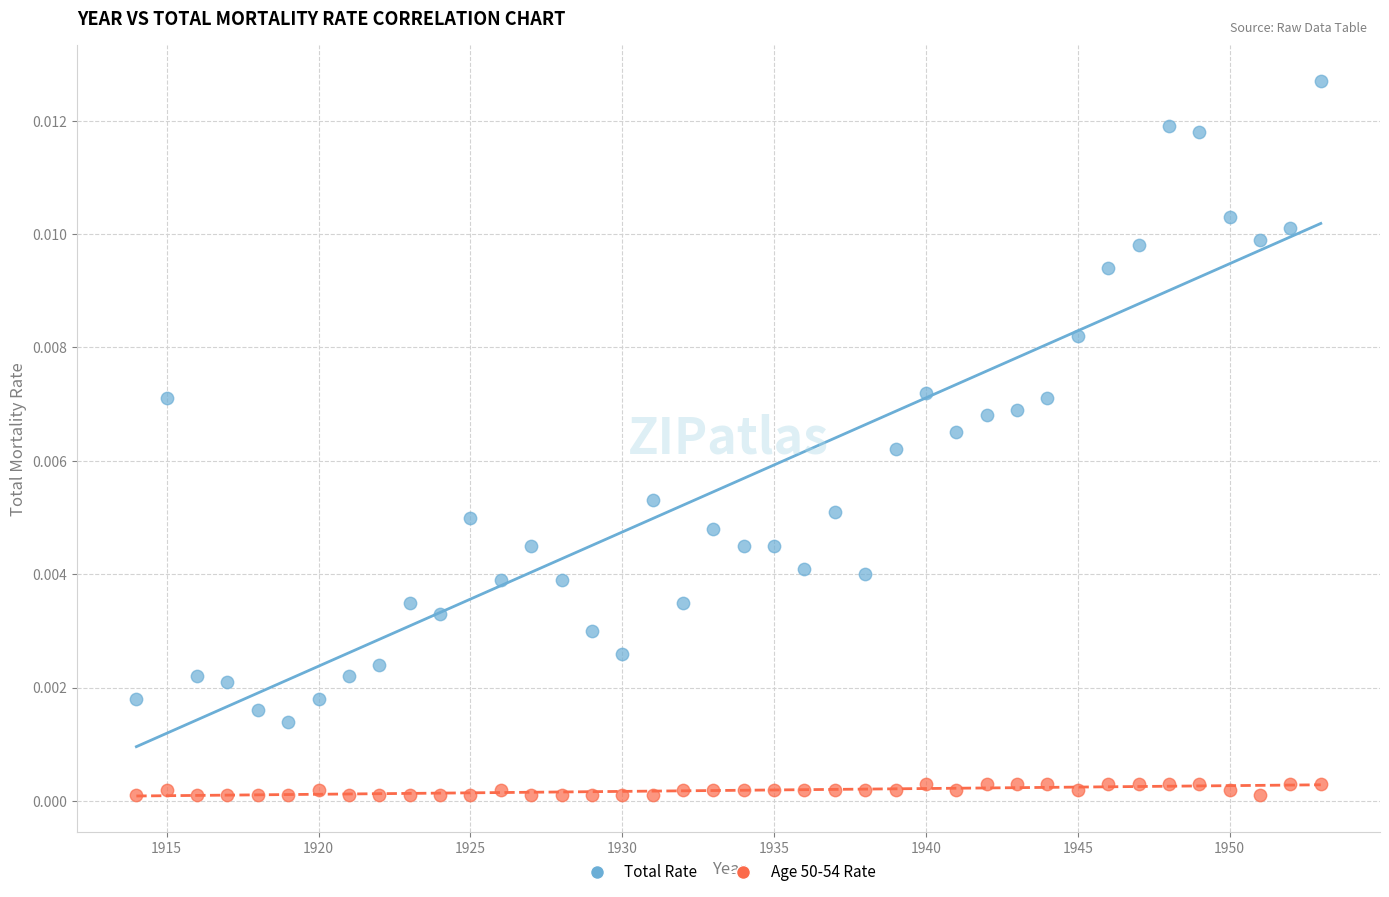

Which series has the largest Y range (max minus min)?

Total Rate